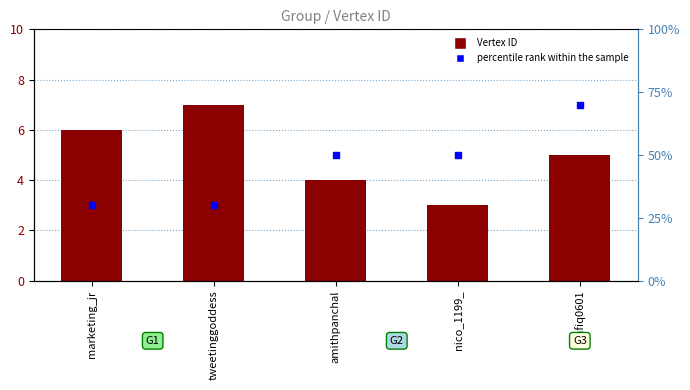

What is the total value across all series at tweetinggoddess?

37